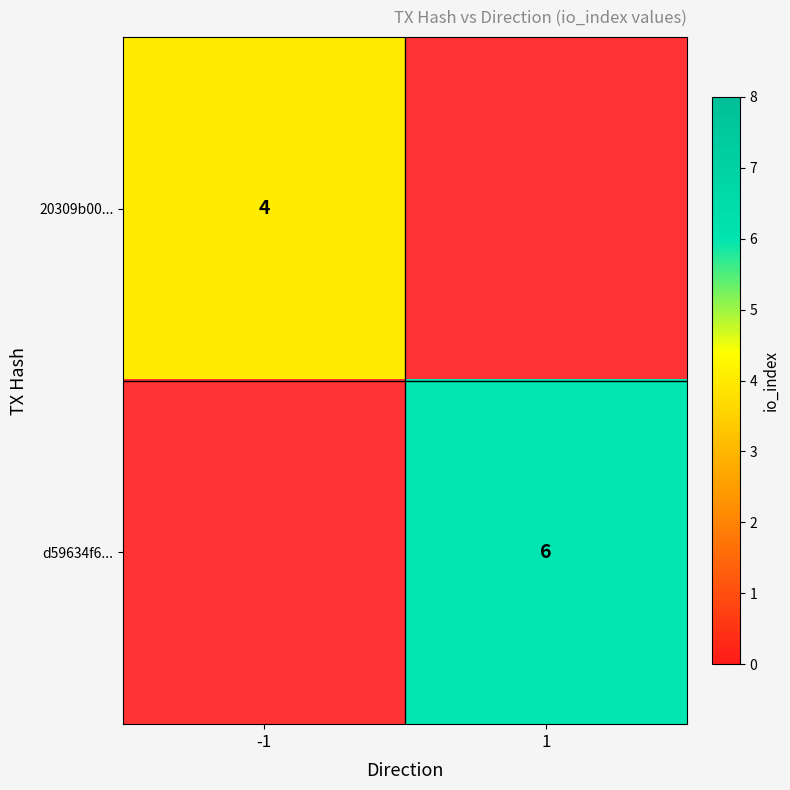

Is it true that d59634f6... equals 2 at 1?

False